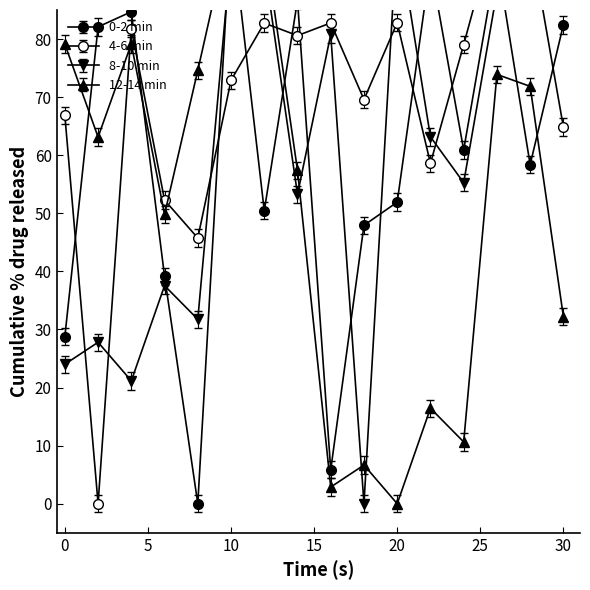

What is the difference between the maximum and second lowest values in the 4-6 min series?

54.3